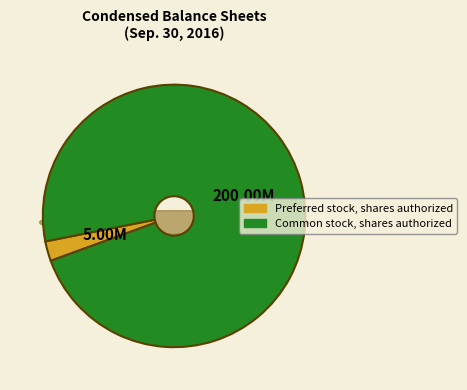

Does Common stock, shares authorized represent more than half of the total?

Yes